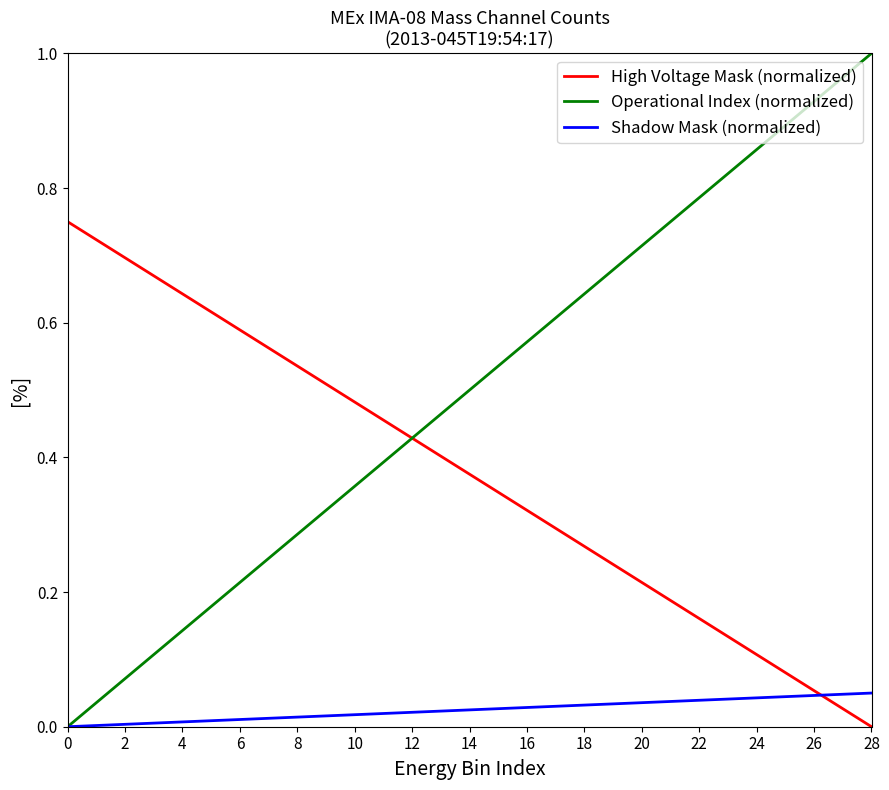

At which label does High Voltage Mask (normalized) reach its minimum?

28